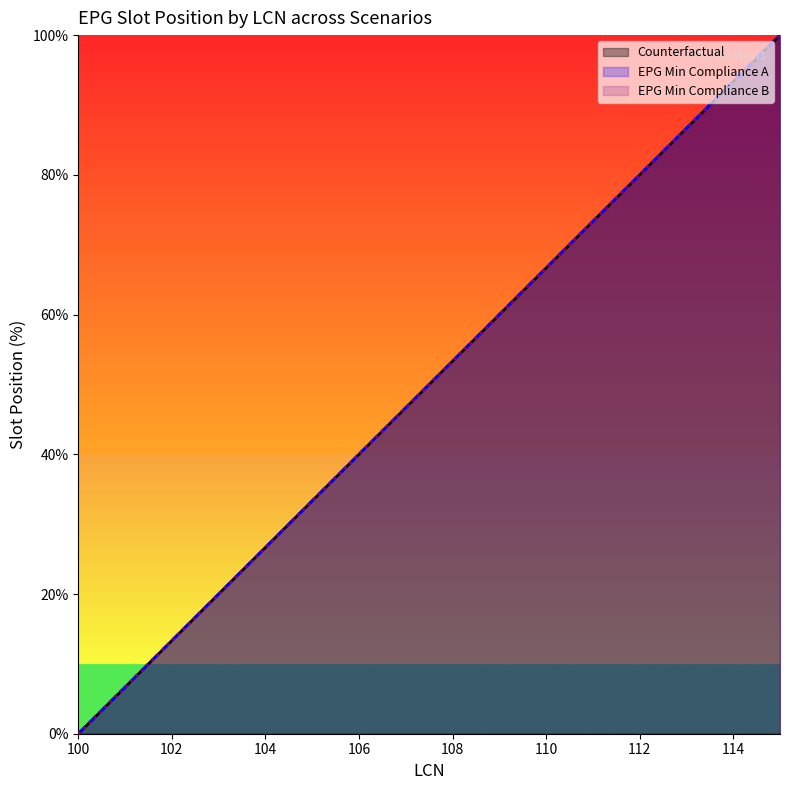

What is the difference between the second highest and minimum values in the Slot Position (EPG Min Compliance A) series?

93.3